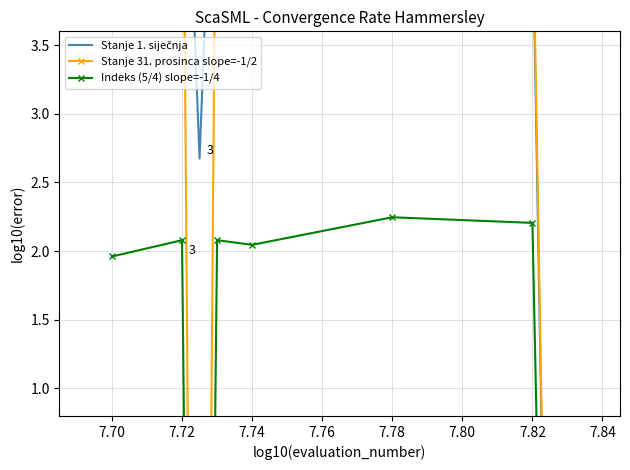

How many values in the Stanje 31. prosinca slope=-1/2 series exceed 5?

5